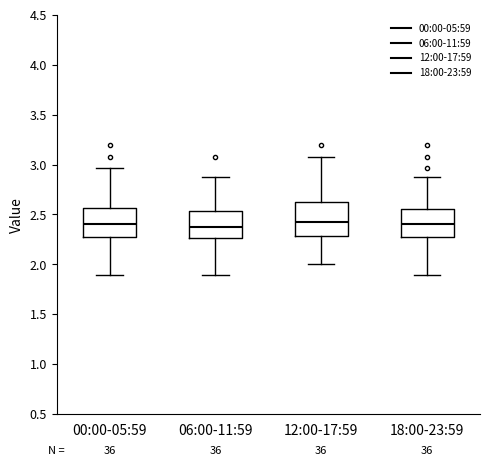

Where is the lower edge of the box for 06:00-11:59 on the y-axis? The values are not printed on the chart, so give them approximately, as read against the axis.

2.25